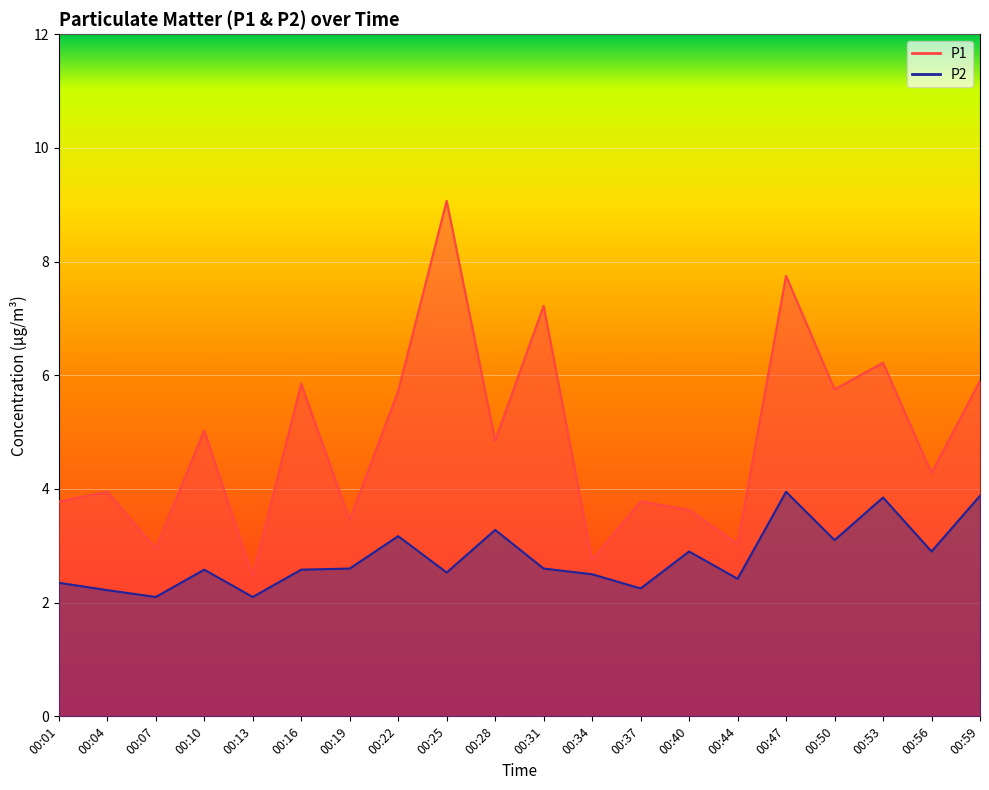

True or false: P1 and P2 cross at least once.

False